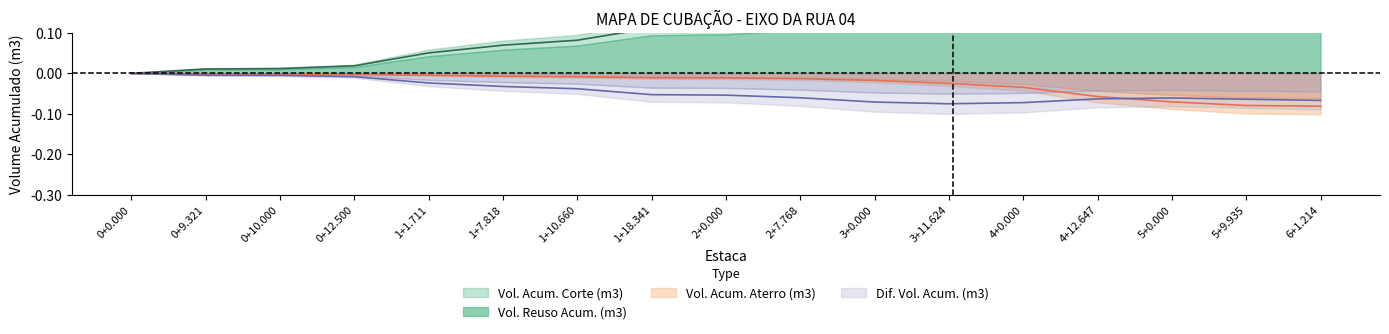

At which category is the sum across all series the highest?

3+11.624